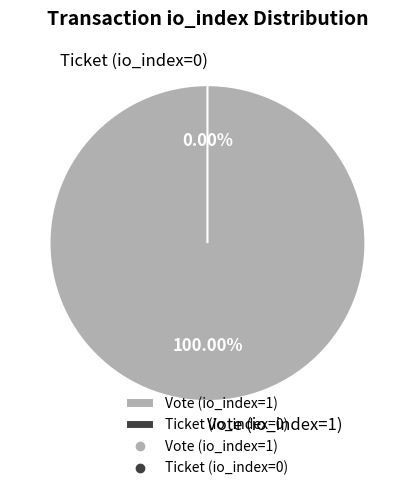

Count the number of slices in the pie.

2